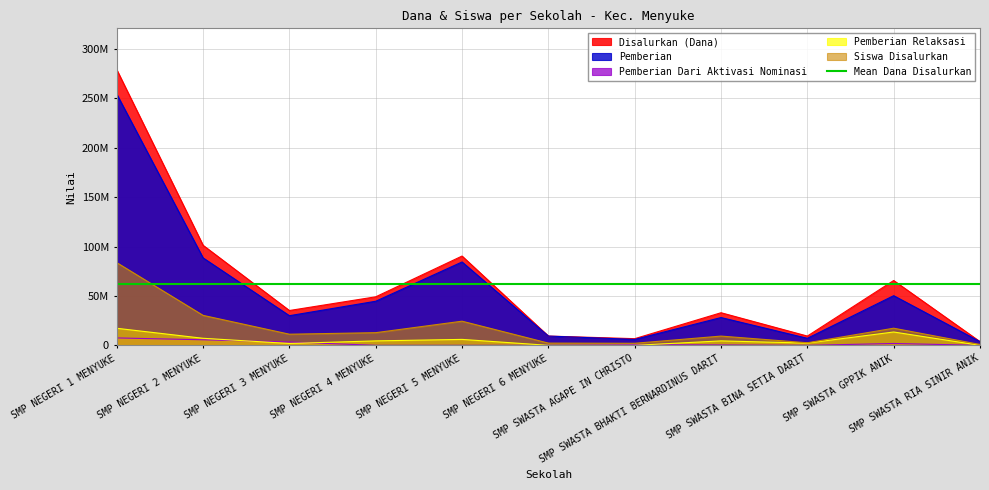

True or false: Pemberian Relaksasi and Pemberian intersect in this chart.

False